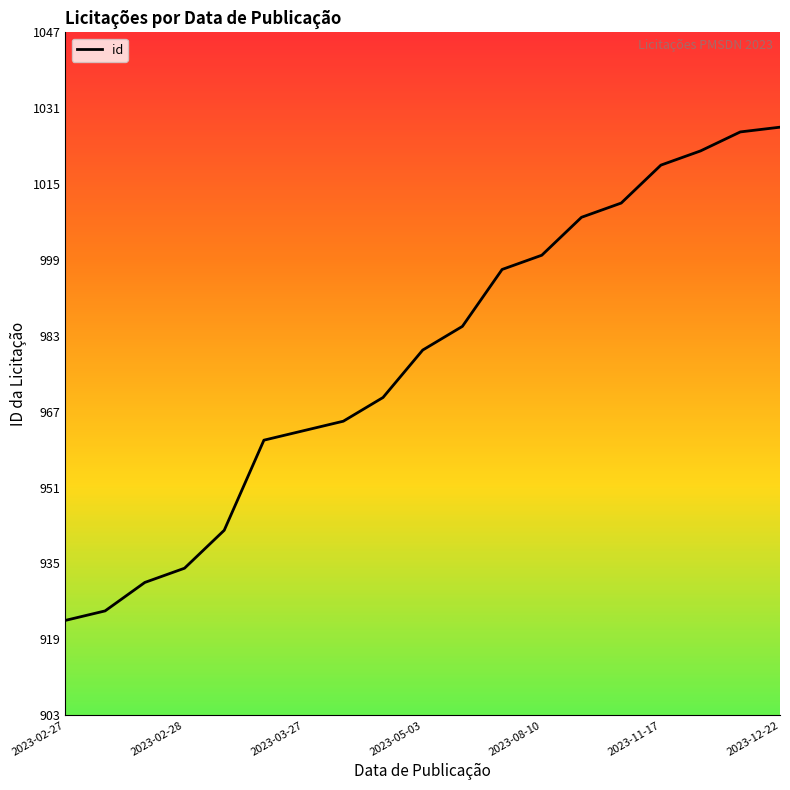

What is the minimum value shown in the chart?

923